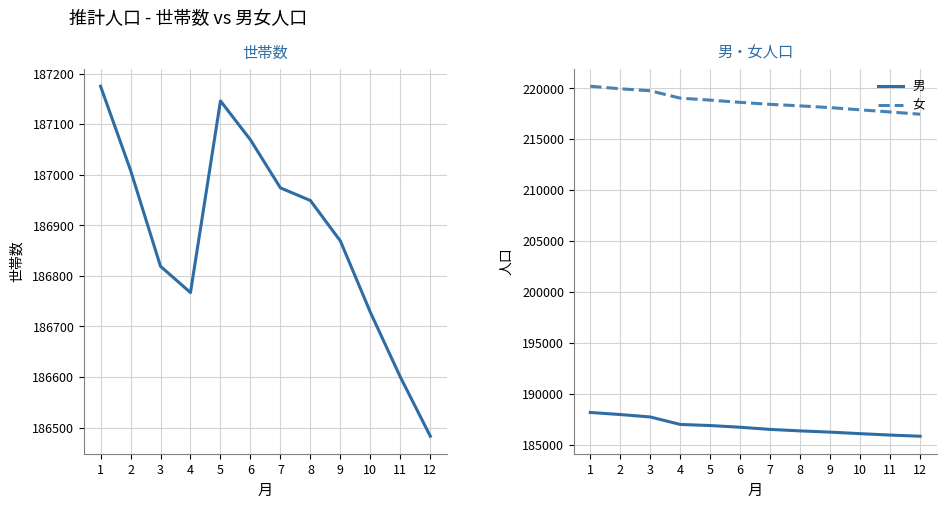

True or false: 世帯数 has a value of 187146 at 5.

True